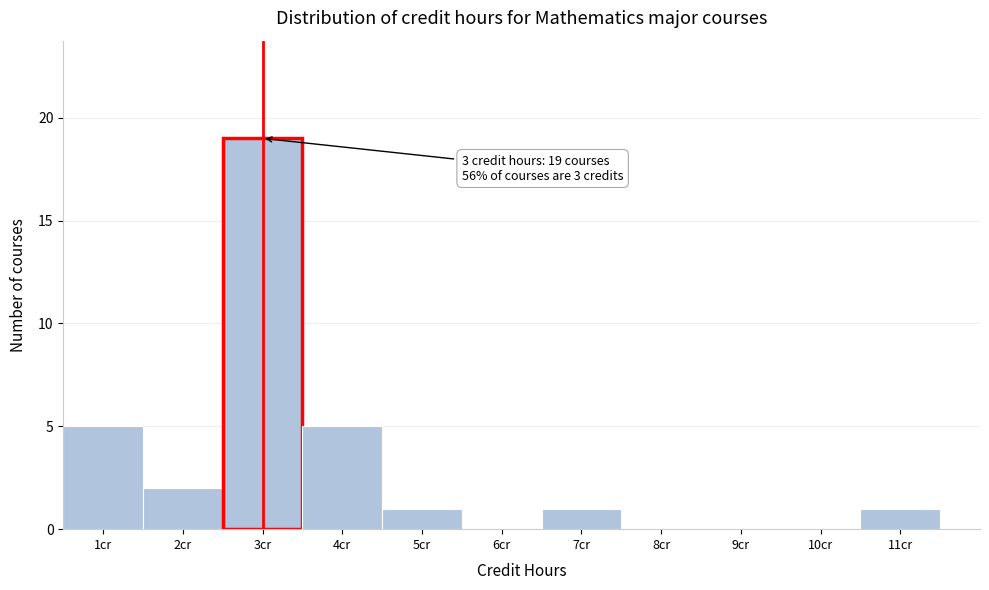

Over which range of the x-axis is the bar tallest?

2.5 to 3.5